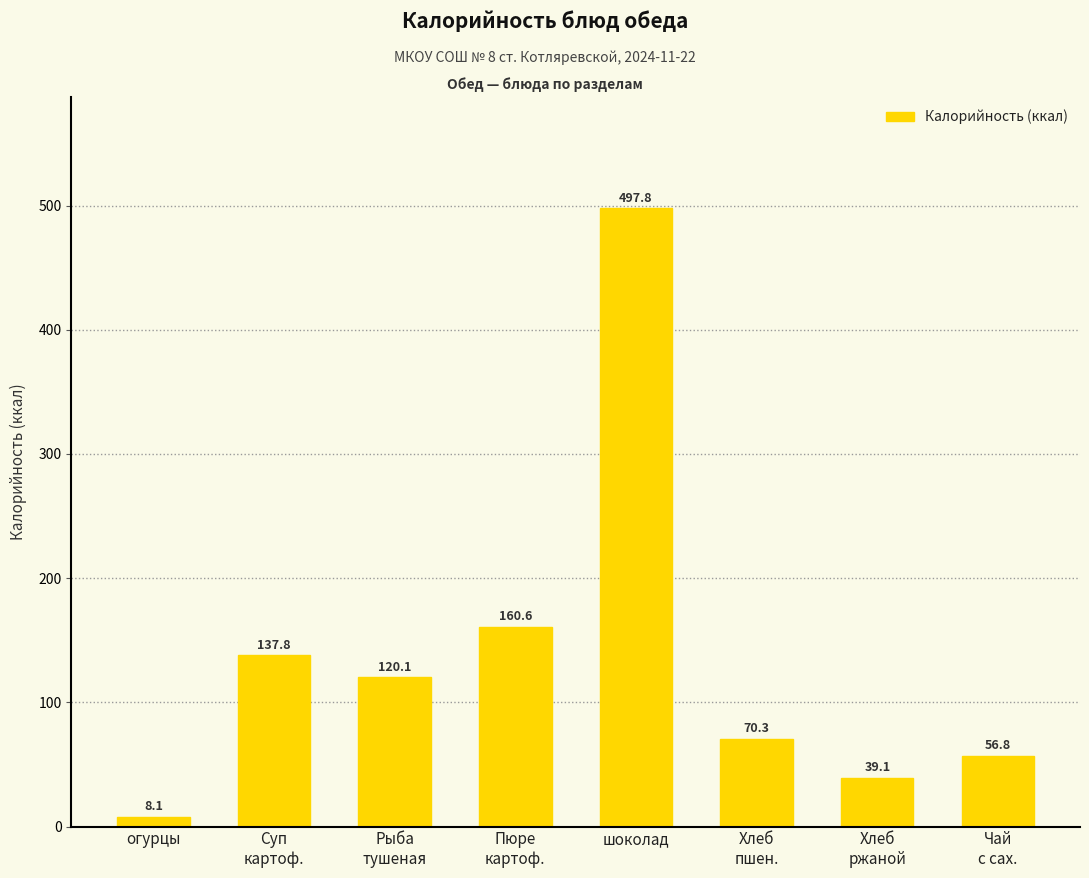

Where does the data first go above 120?

Суп
картоф.